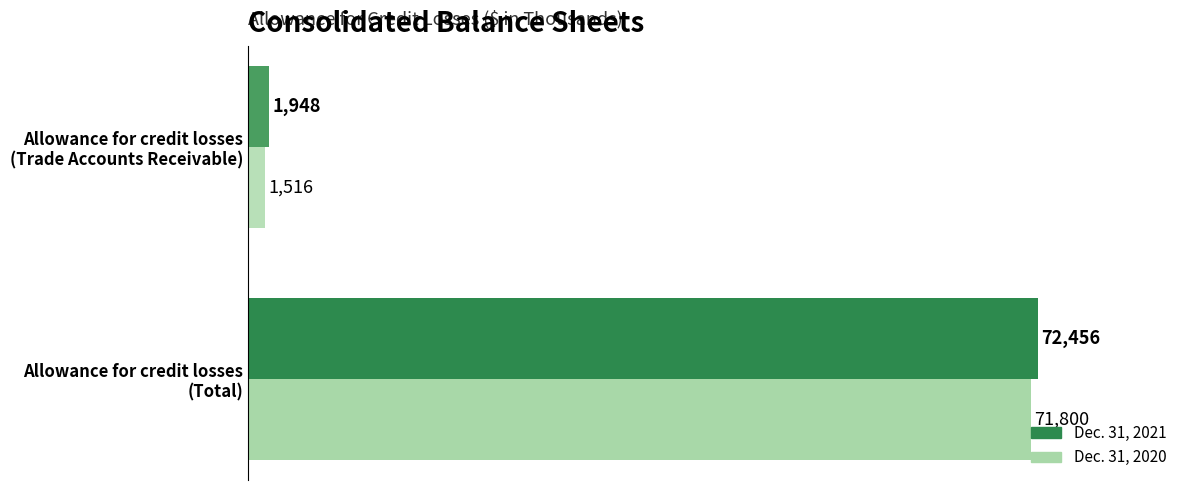

What are all the series names shown in the legend?

Dec. 31, 2021, Dec. 31, 2020